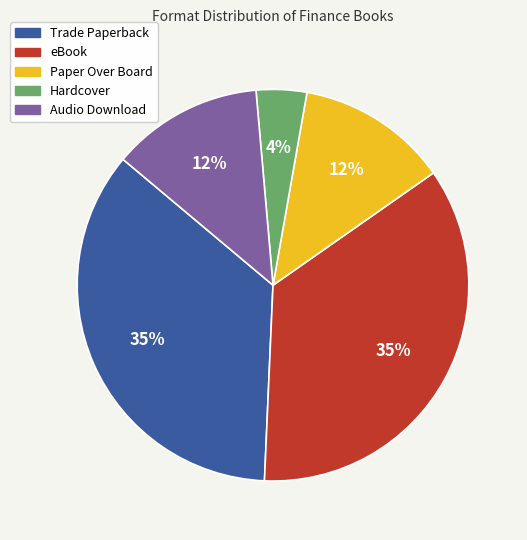

What percentage is the Hardcover slice, to the nearest percent?

4%